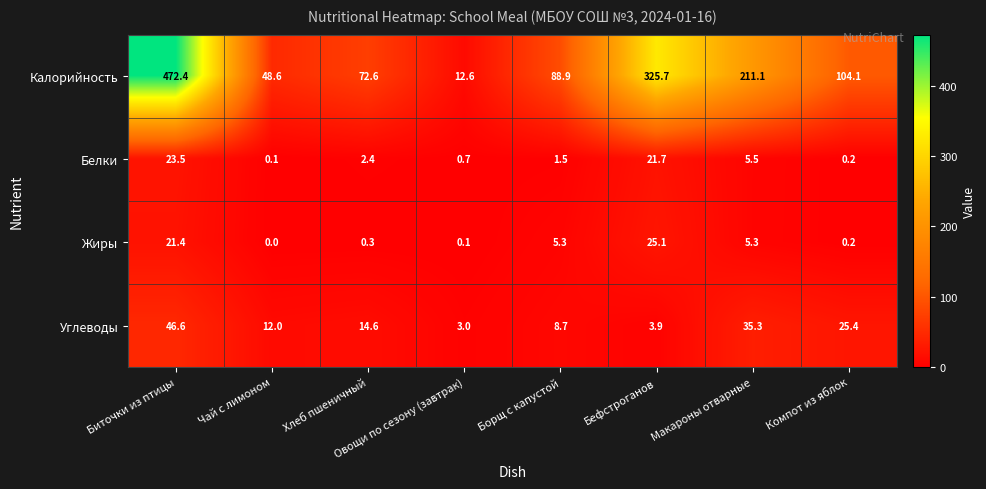

At which category does the chart reach its minimum across all series?

Чай с лимоном